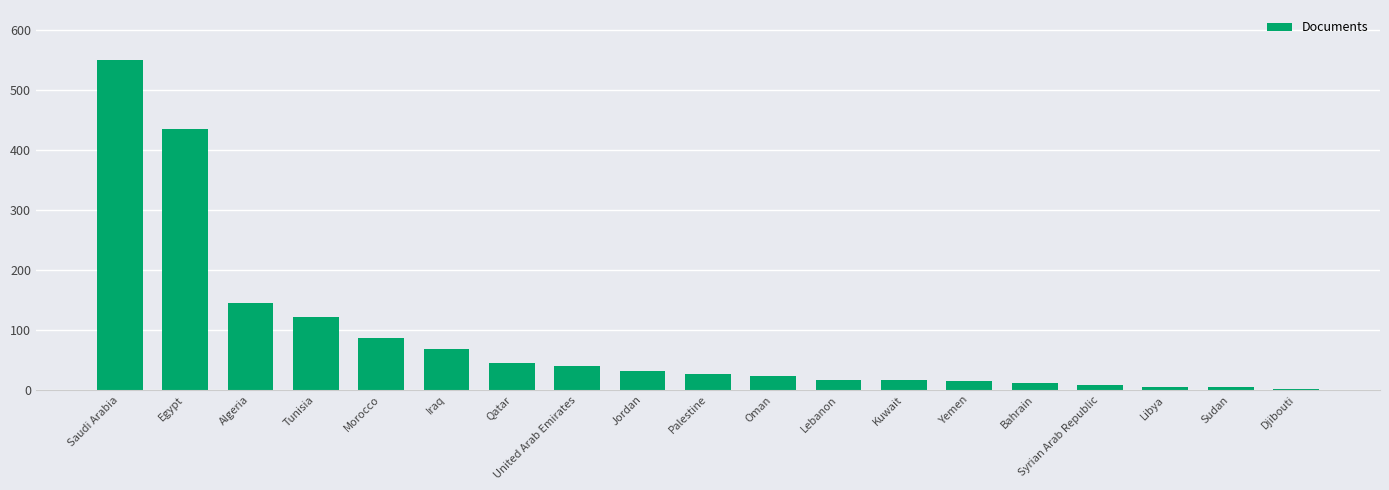

The value at Libya is 5. True or false?

True